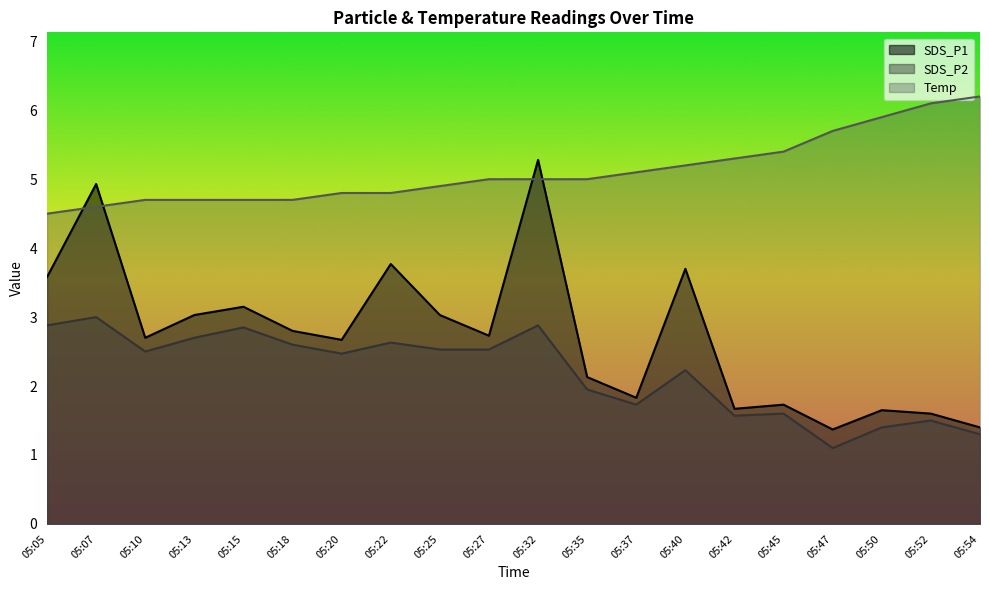

Which series has the largest total across all categories?

Temp